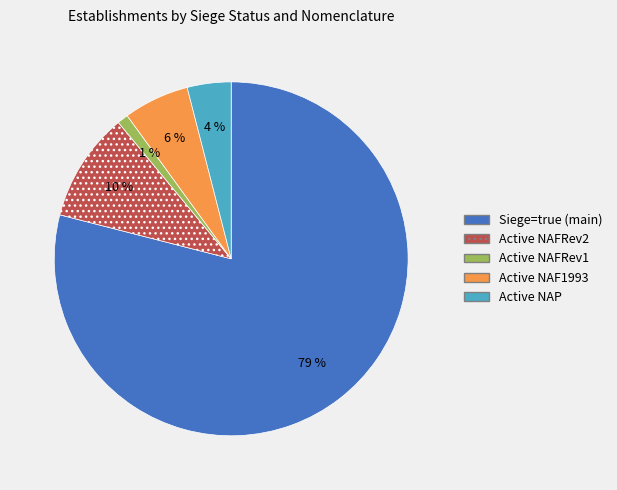

To the nearest percent, what is the average slice percentage?

20%